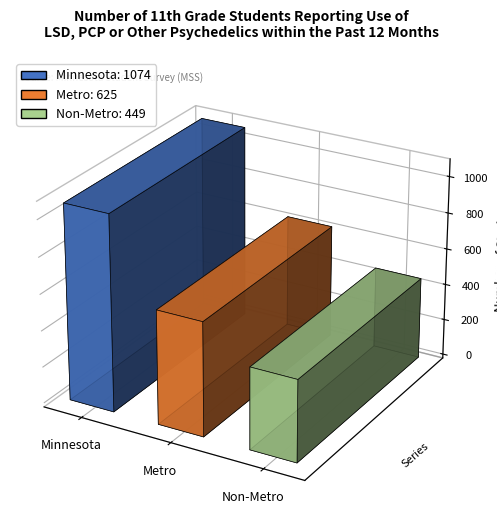

What is the approximate value at Metro, to the nearest 100?

600